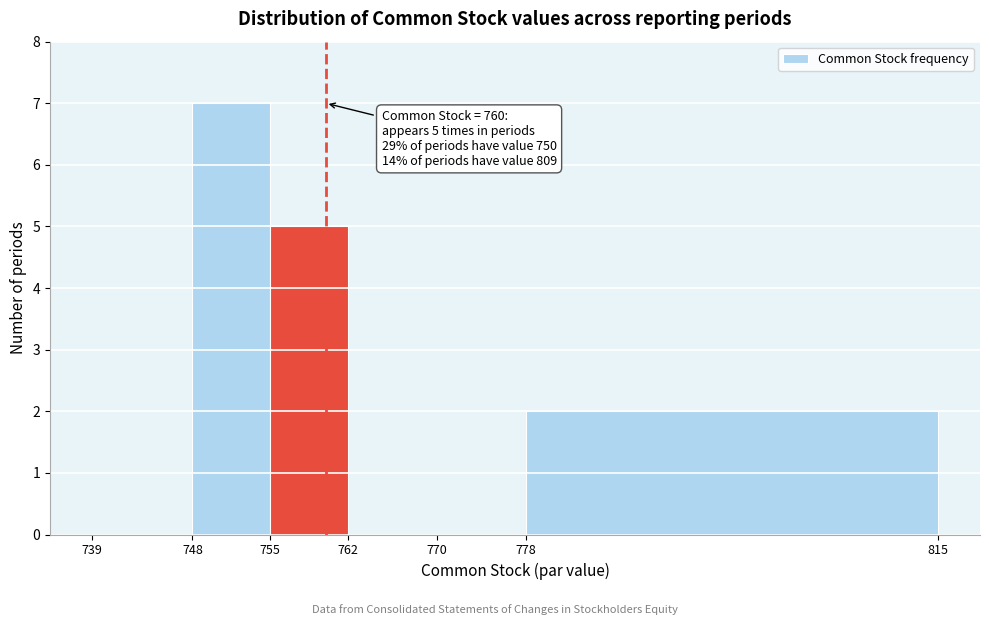

Over which range of the x-axis is the bar tallest?

748 to 755